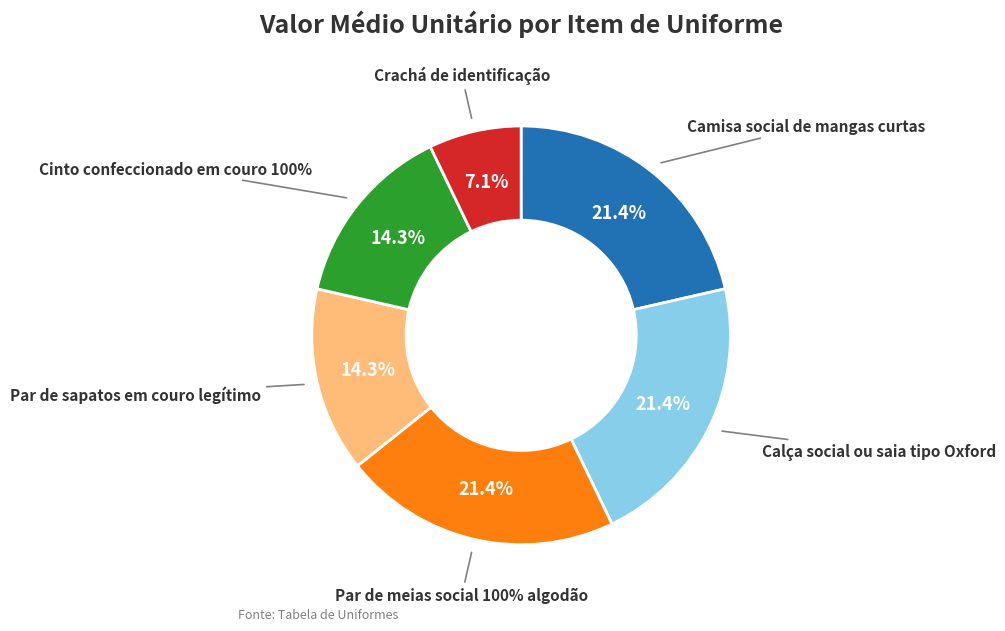

What is the largest slice in the pie chart?

Camisa social de mangas curtas